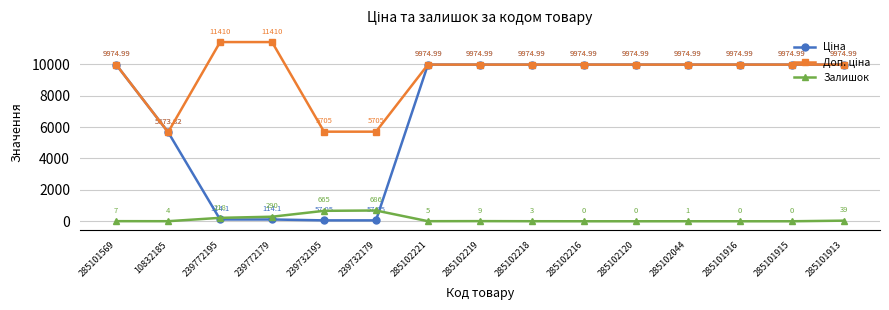

What is the spread (max minus min) of values at 285102120?

9975.0